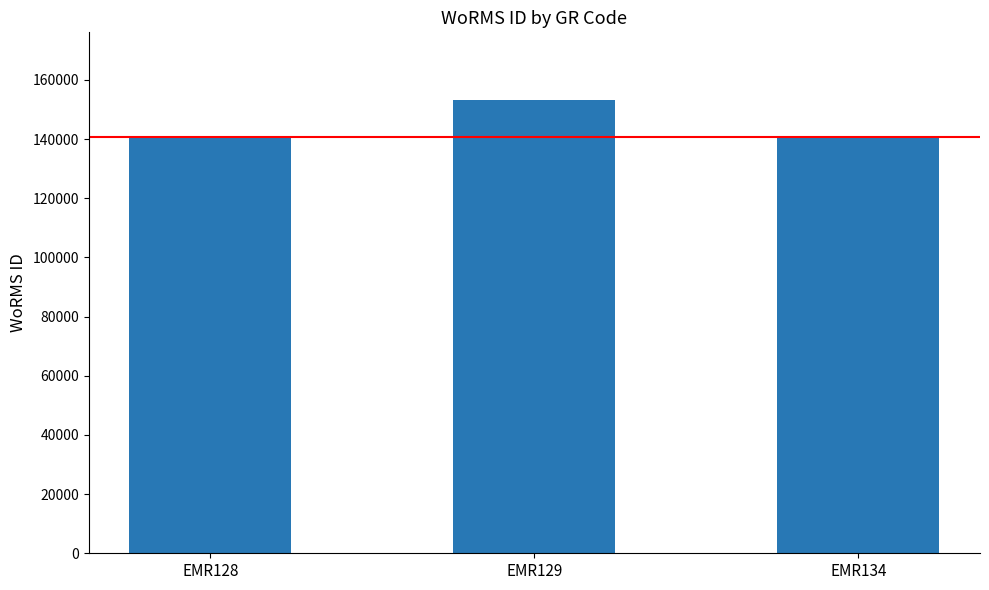

Which category has the highest value across all series?

EMR129